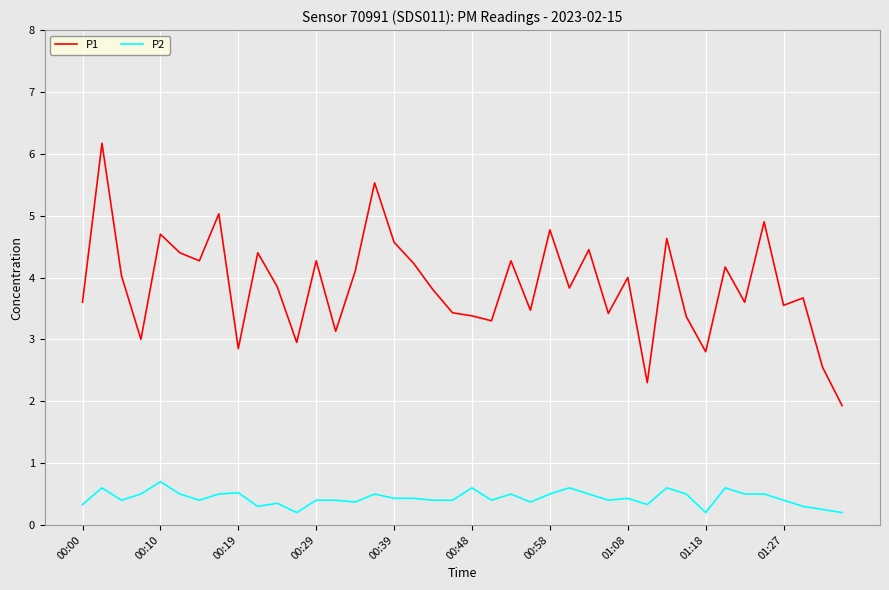

What is the difference between the maximum and second lowest values in the P1 series?

3.9